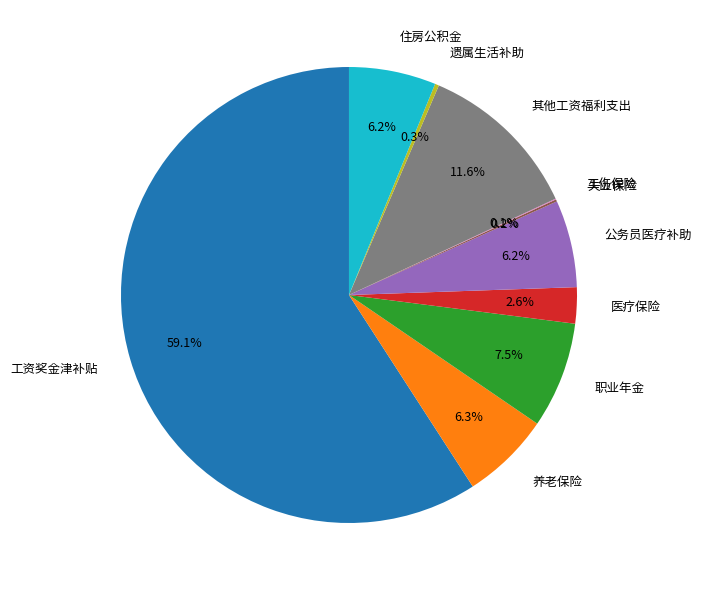

Combined, what portion of the pie is 其他工资福利支出 and 住房公积金?

17.8%